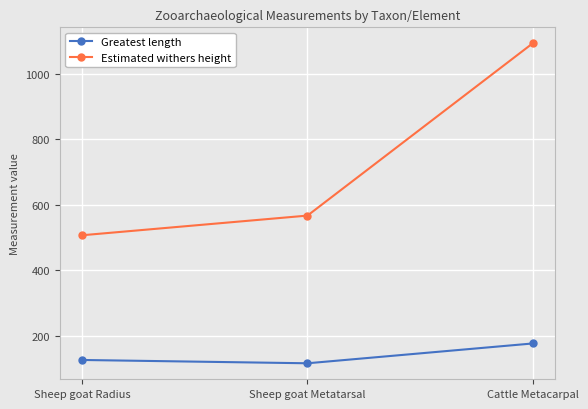

Rank the series by their average value, from lowest to highest.

Greatest length, Estimated withers height